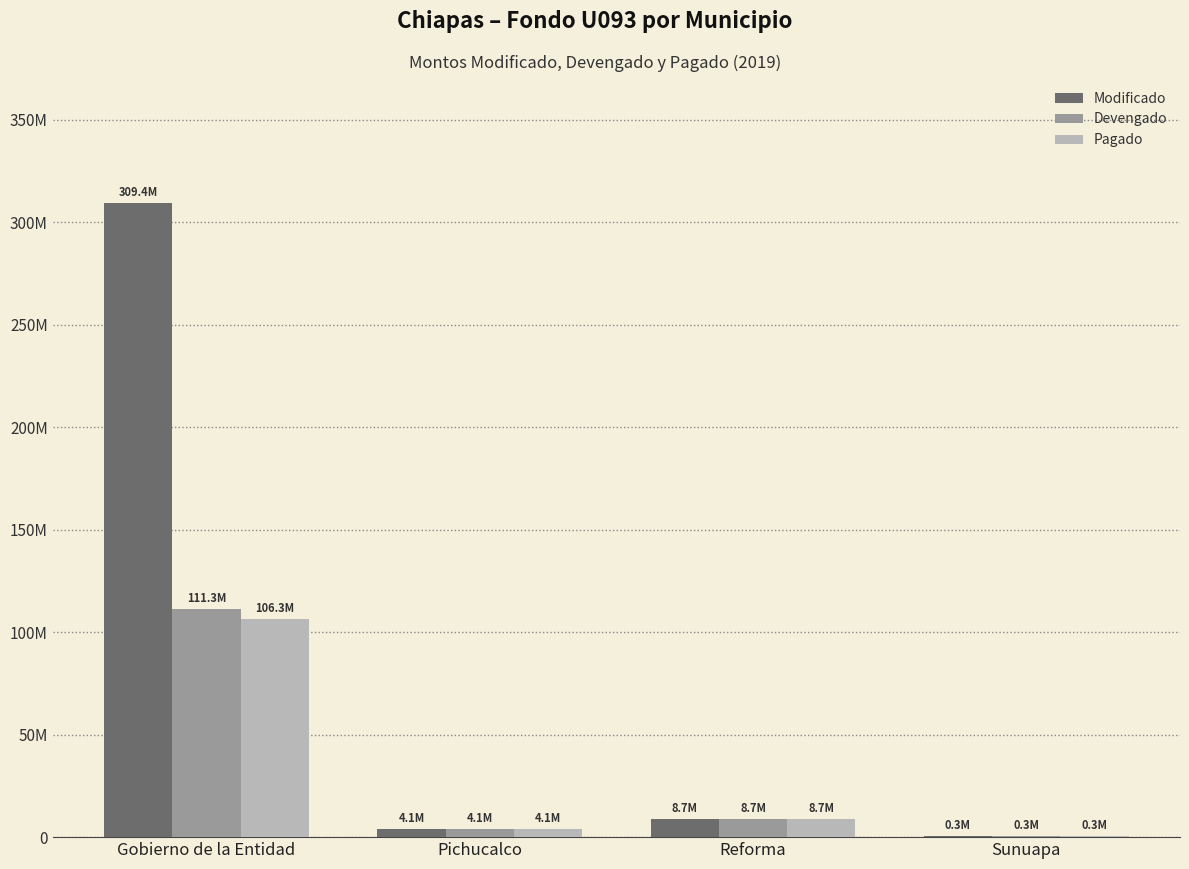

Which has a higher value, Reforma or Gobierno de la Entidad?

Gobierno de la Entidad